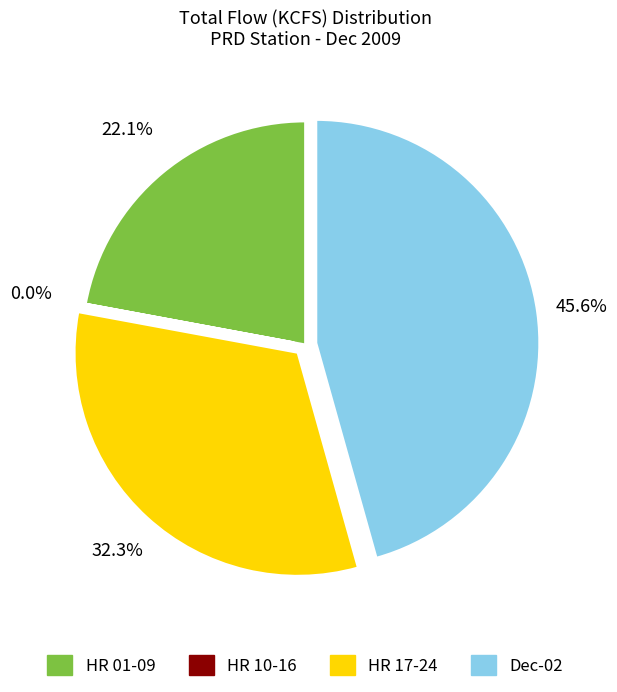

What is the largest slice in the pie chart?

Dec-02